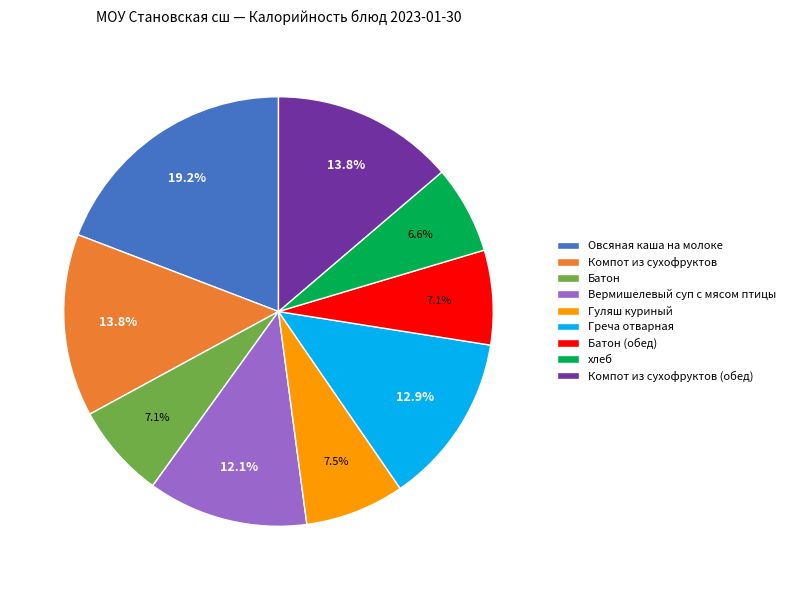

How many segments does this pie chart have?

9